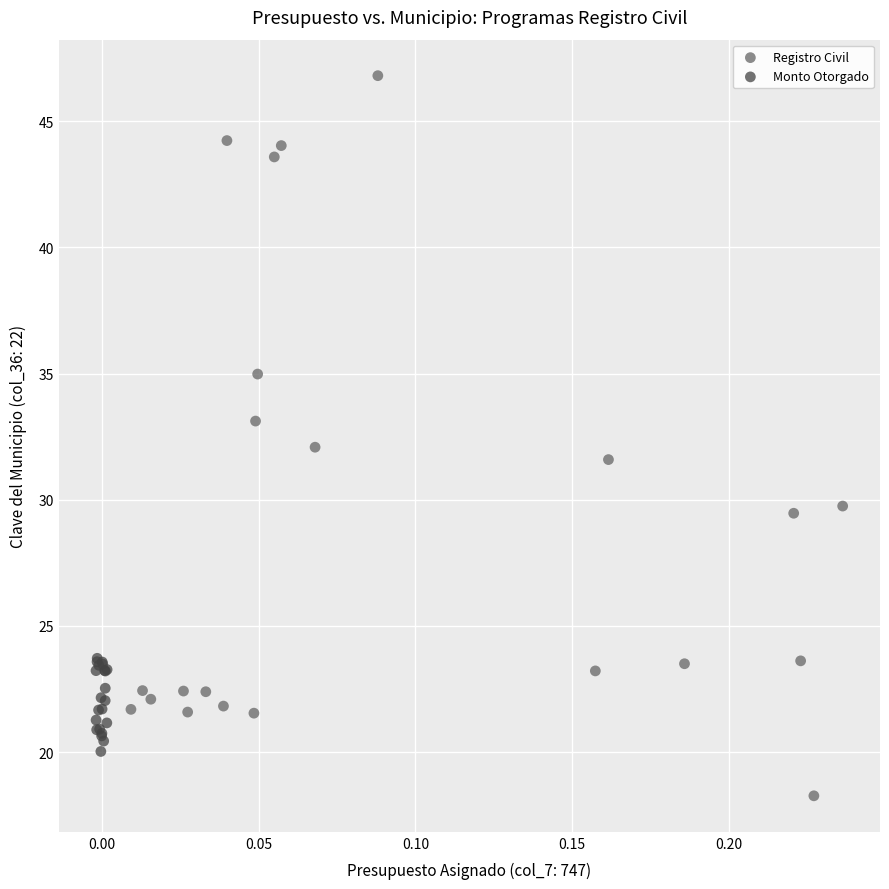

Which series reaches the maximum Y coordinate?

Registro Civil